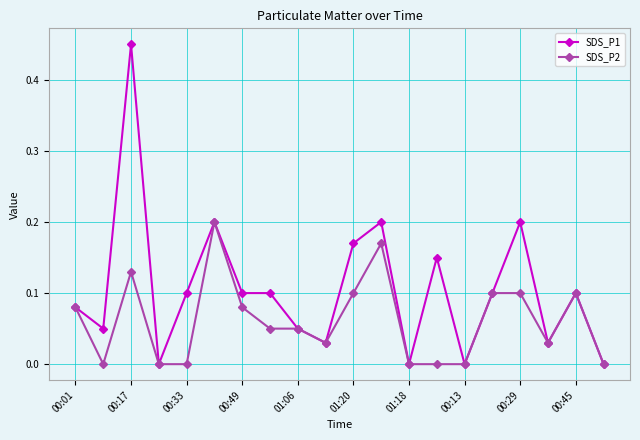

Which series has the largest total across all categories?

SDS_P1